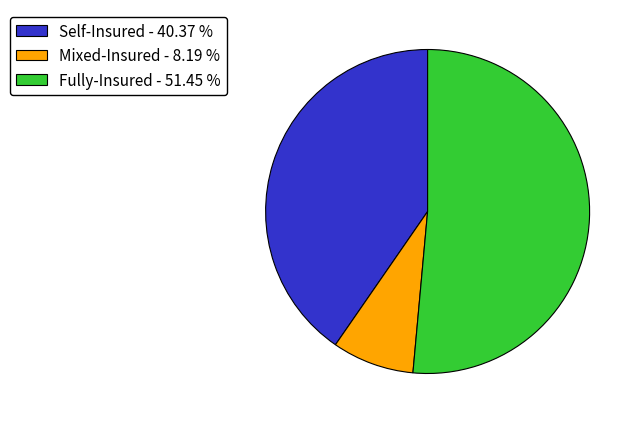

Approximately how many times larger is the value at Fully-Insured - 51.45 % compared to Self-Insured - 40.37 %?

1.3